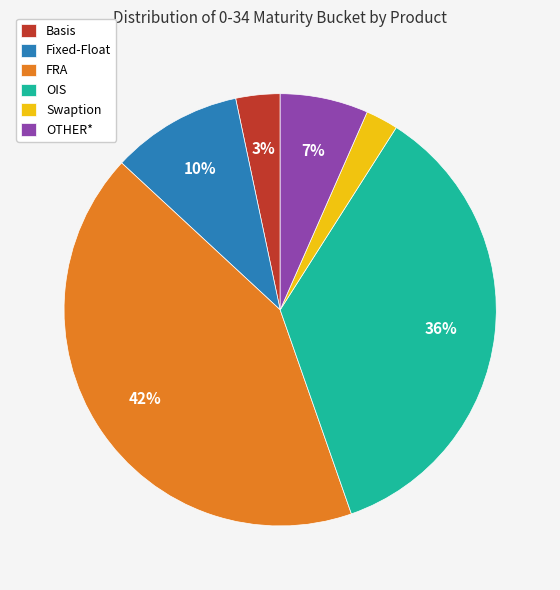

To the nearest percent, what is the difference between the Fixed-Float and FRA slice percentages?

32%